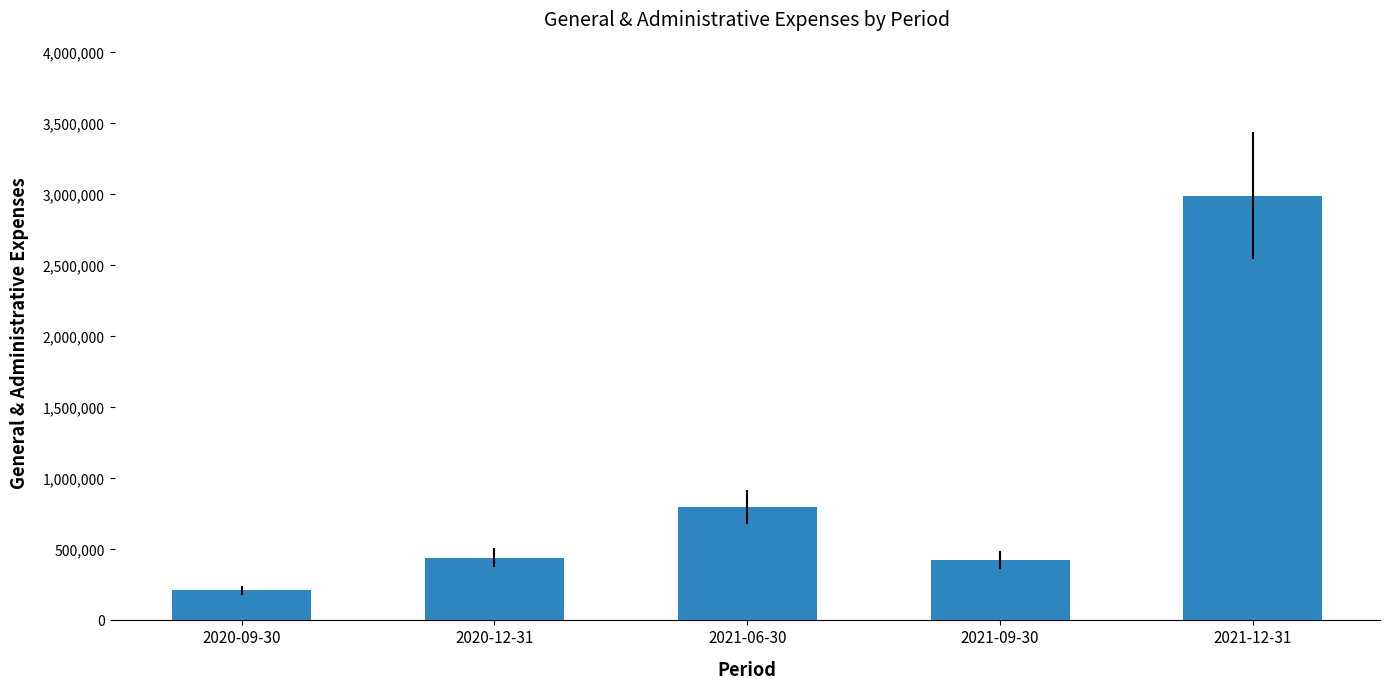

At which category does the chart reach its minimum across all series?

2020-09-30